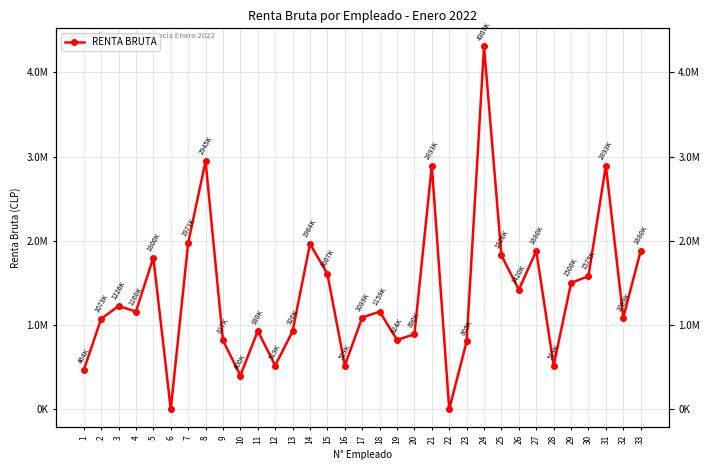

What is the value of the 7th point from the left?

1973702